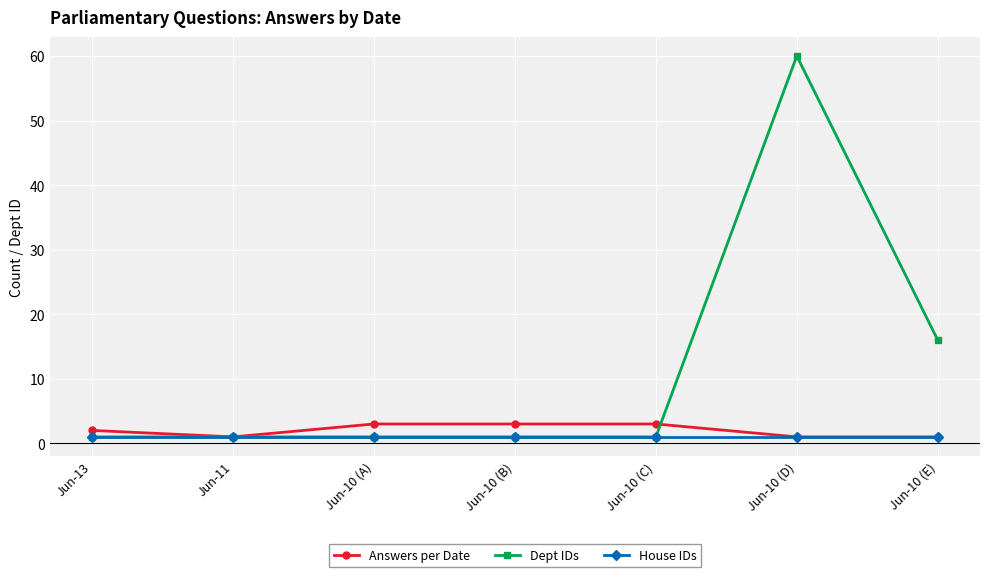

Reading left to right, what are all the values shown in this chart?

Answers per Date: Jun-13=2	Jun-11=1	Jun-10 (A)=3	Jun-10 (B)=3	Jun-10 (C)=3	Jun-10 (D)=1	Jun-10 (E)=1
Dept IDs: Jun-13=1	Jun-11=1	Jun-10 (A)=1	Jun-10 (B)=1	Jun-10 (C)=1	Jun-10 (D)=60	Jun-10 (E)=16
House IDs: Jun-13=1	Jun-11=1	Jun-10 (A)=1	Jun-10 (B)=1	Jun-10 (C)=1	Jun-10 (D)=1	Jun-10 (E)=1